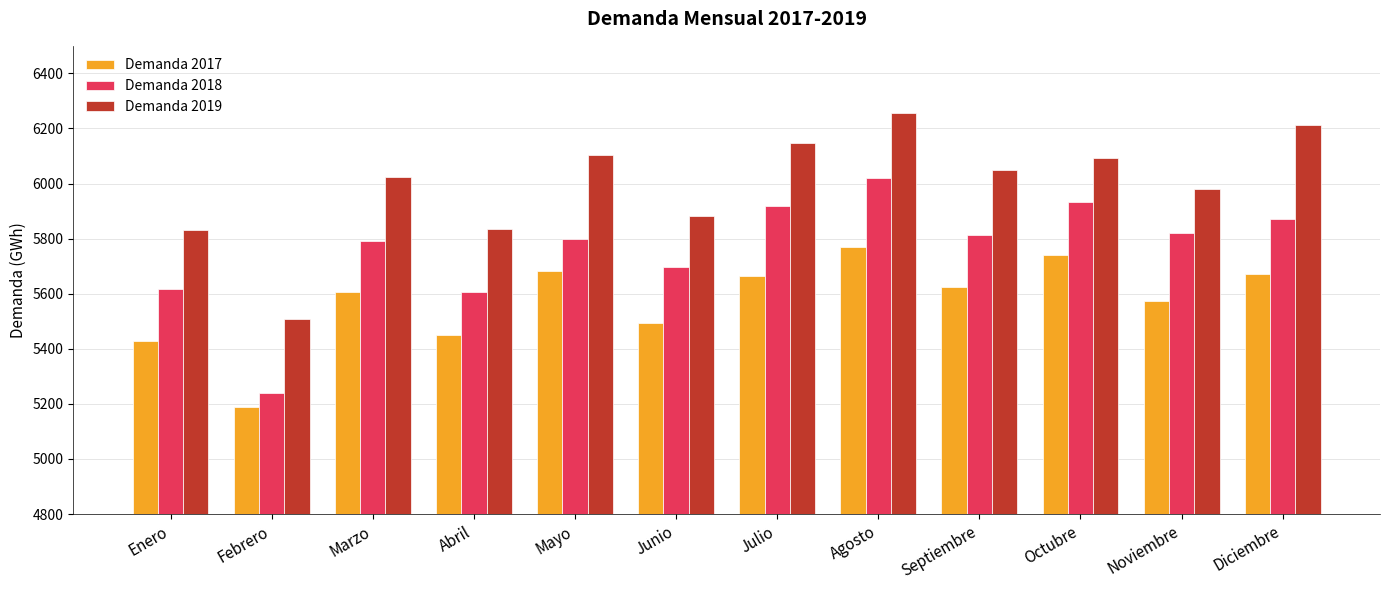

Rank the series at Enero from lowest to highest value.

Demanda 2017, Demanda 2018, Demanda 2019